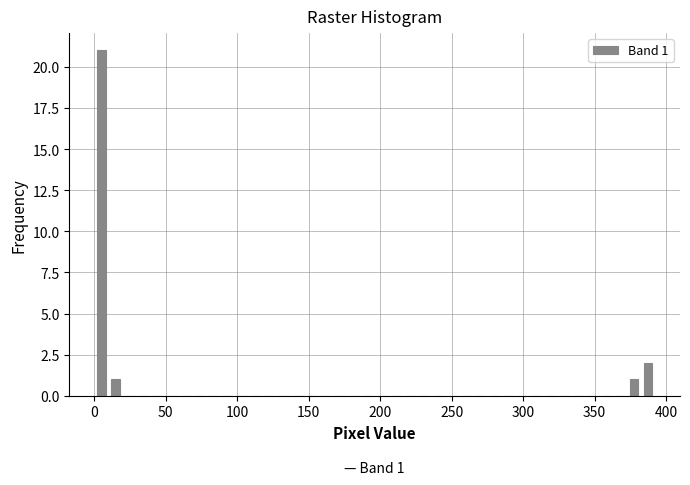

Read against the x-axis, roughly where is the centre of the tallest bar?

5